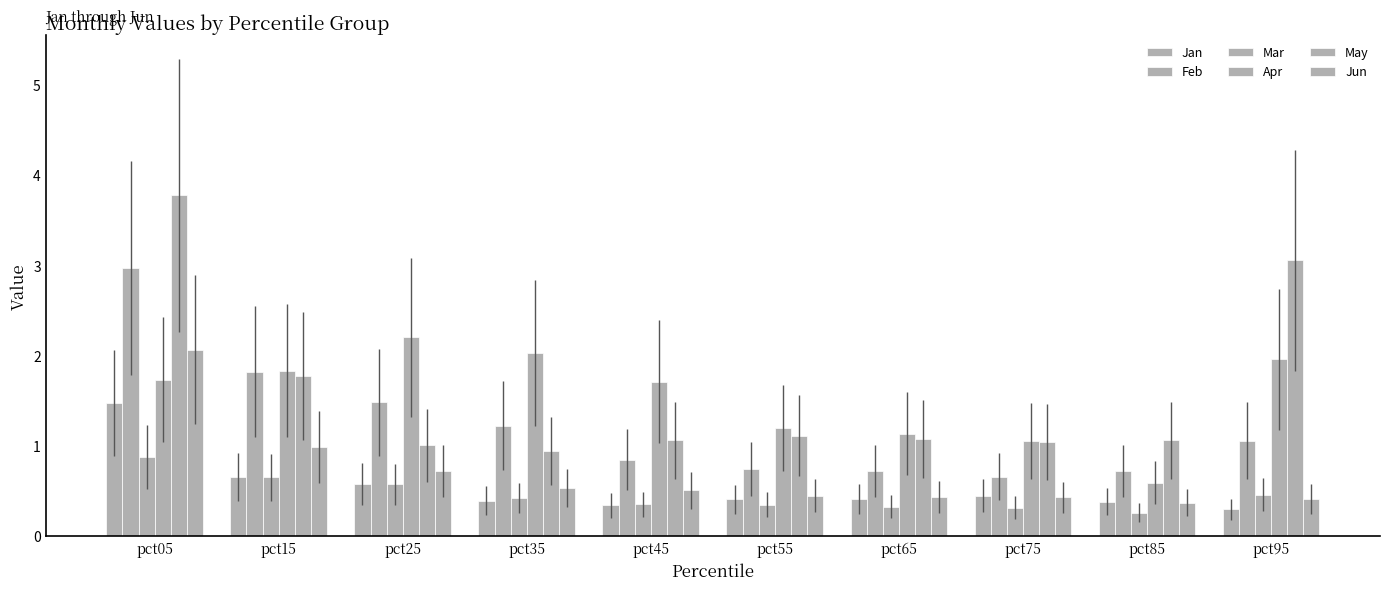

How many distinct data groups are displayed?

6